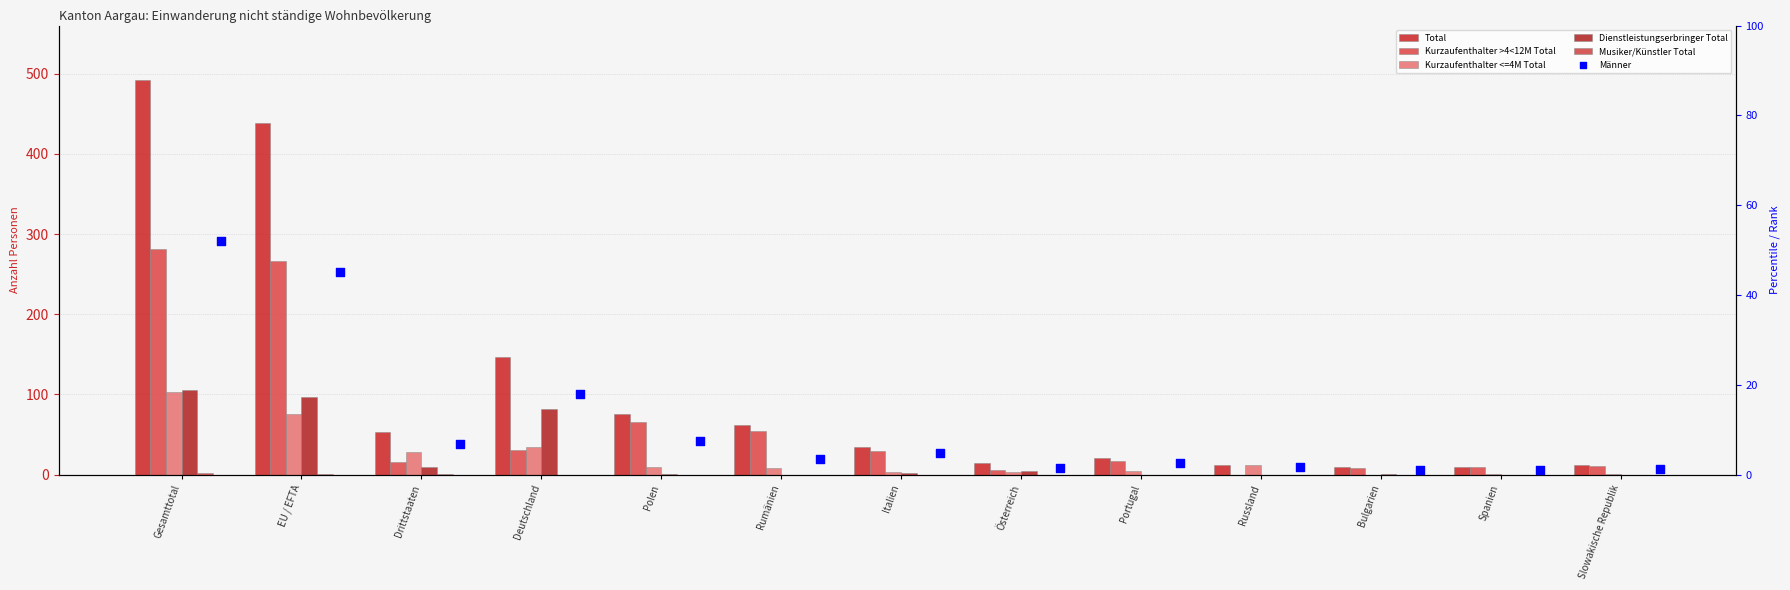

Which series has the largest total across all categories?

Total